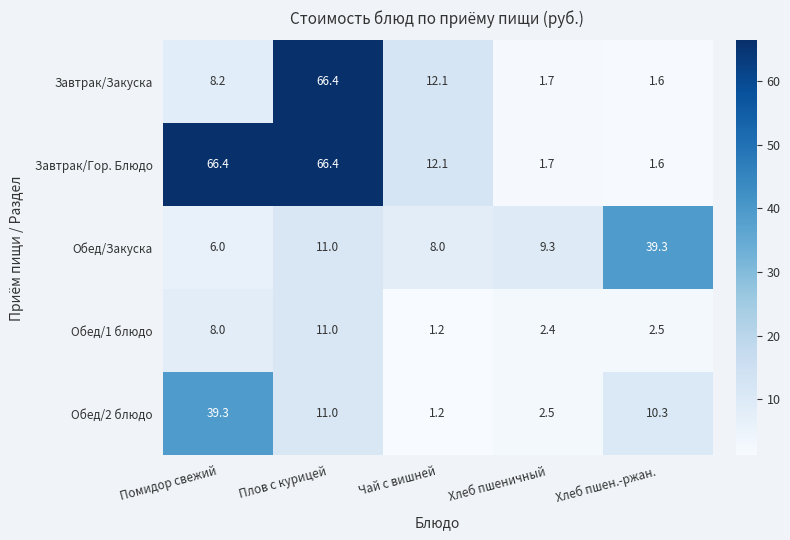

Rank the categories by Обед/1 блюдо value from lowest to highest.

Чай с вишней, Хлеб пшеничный, Хлеб пшен.-ржан., Помидор свежий, Плов с курицей